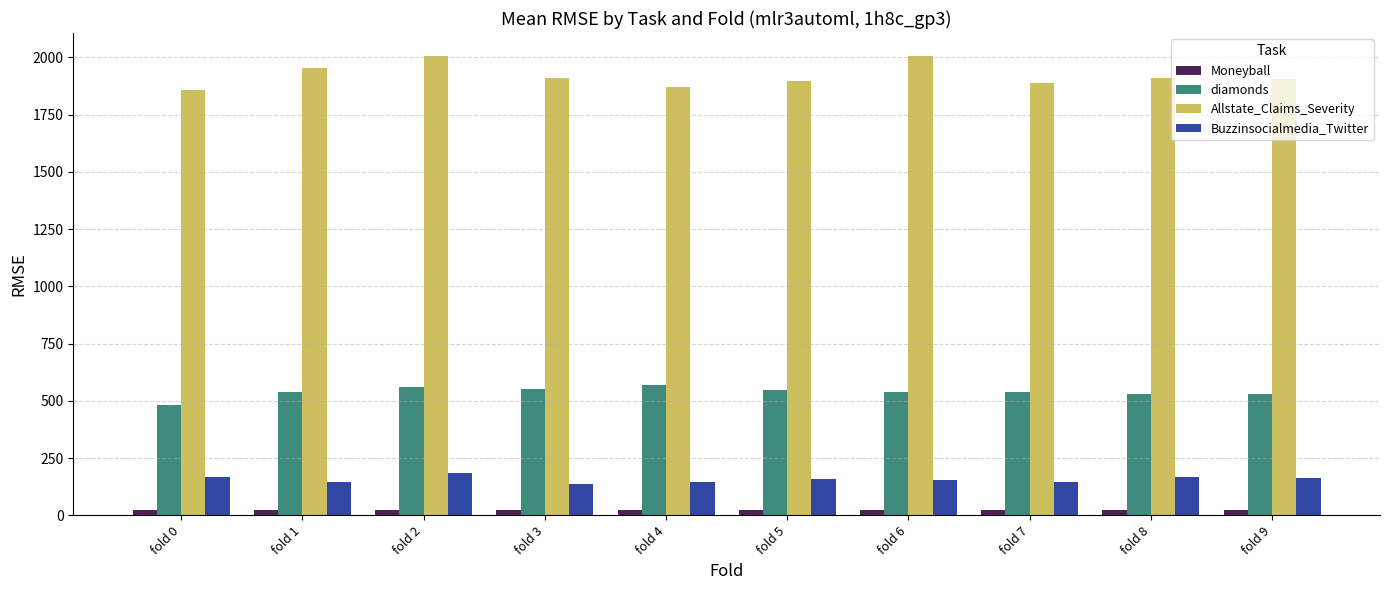

Which series has the widest spread of values?

Allstate_Claims_Severity